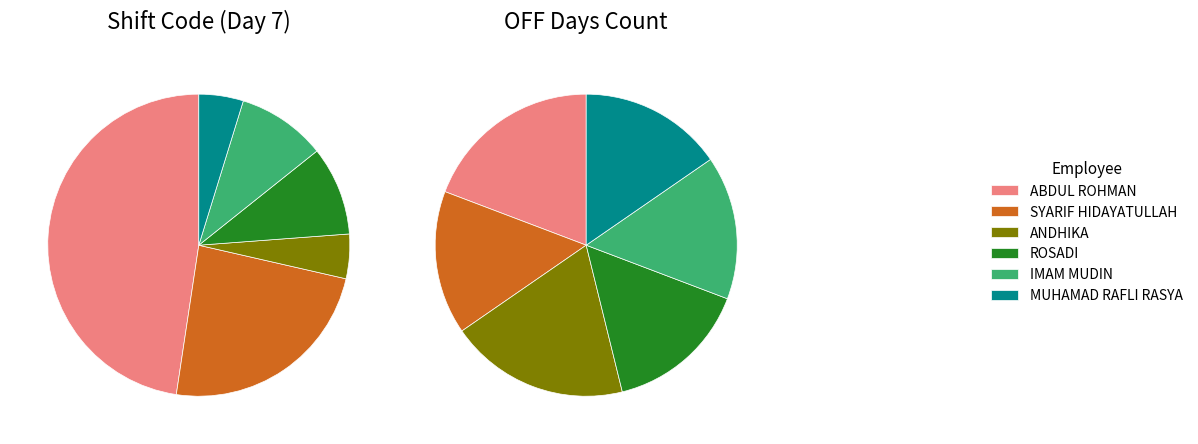

What is the change in value from SYARIF HIDAYATULLAH to ROSADI?

-3